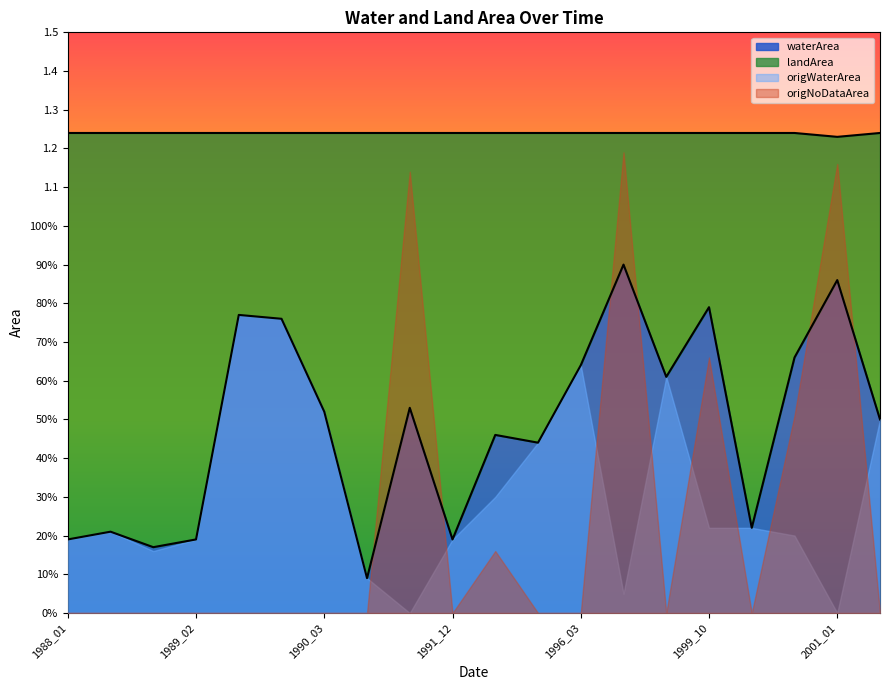

Is it true that origNoDataArea equals 1.9 at 2001_01?

False